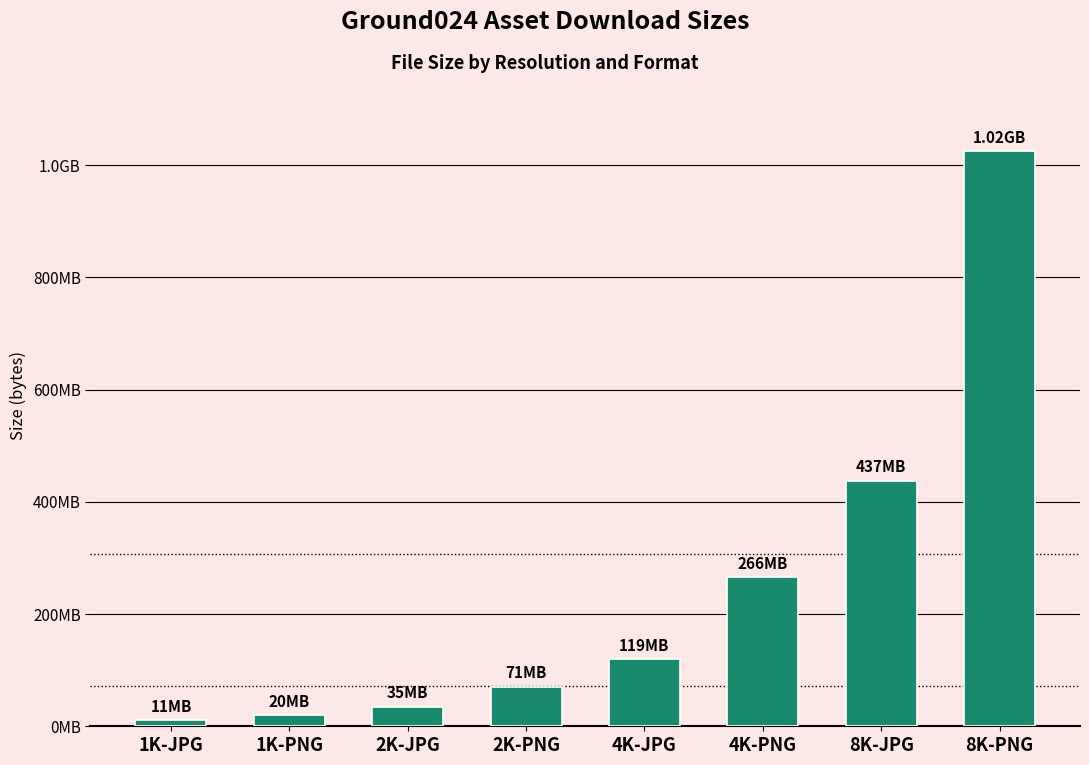

Are the bars horizontal?

No